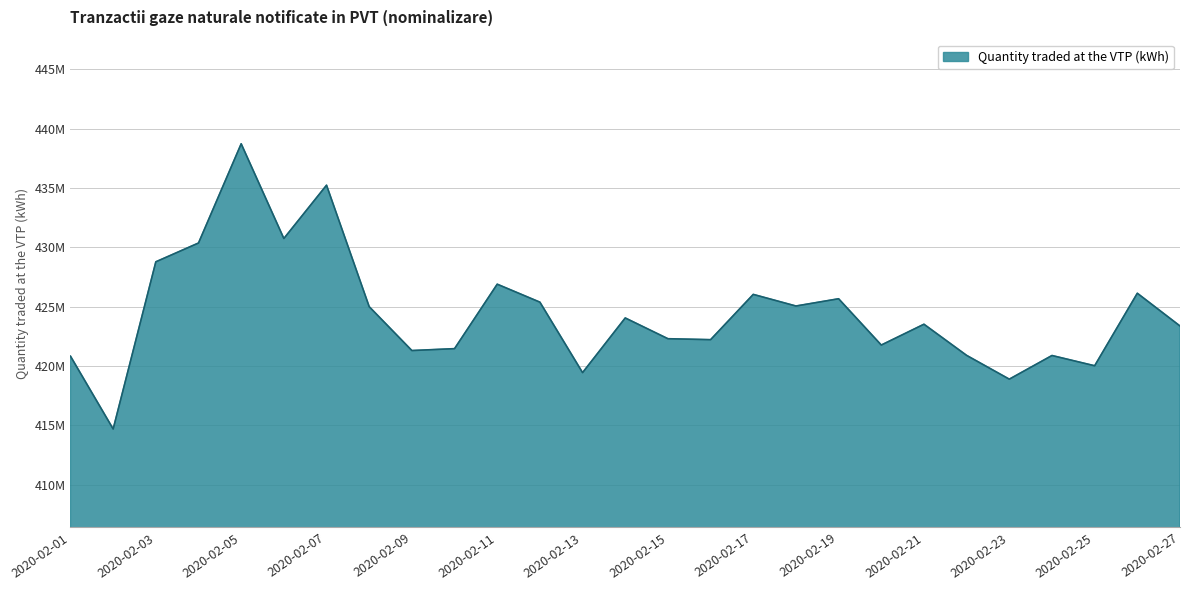

Is this an area chart (filled region under the line)?

Yes